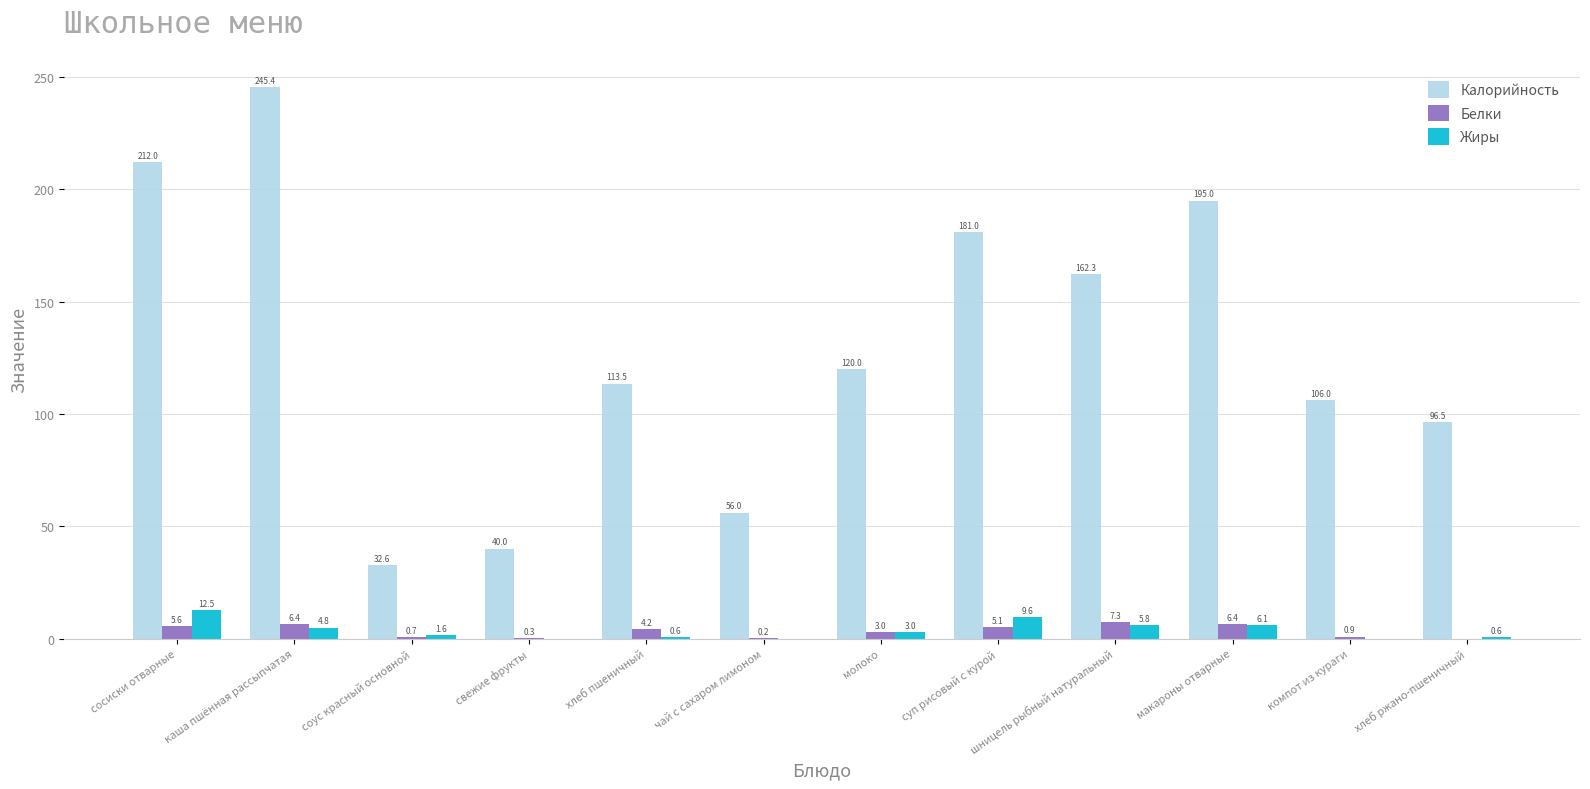

The Жиры series shows 0.0 at компот из кураги. True or false?

True